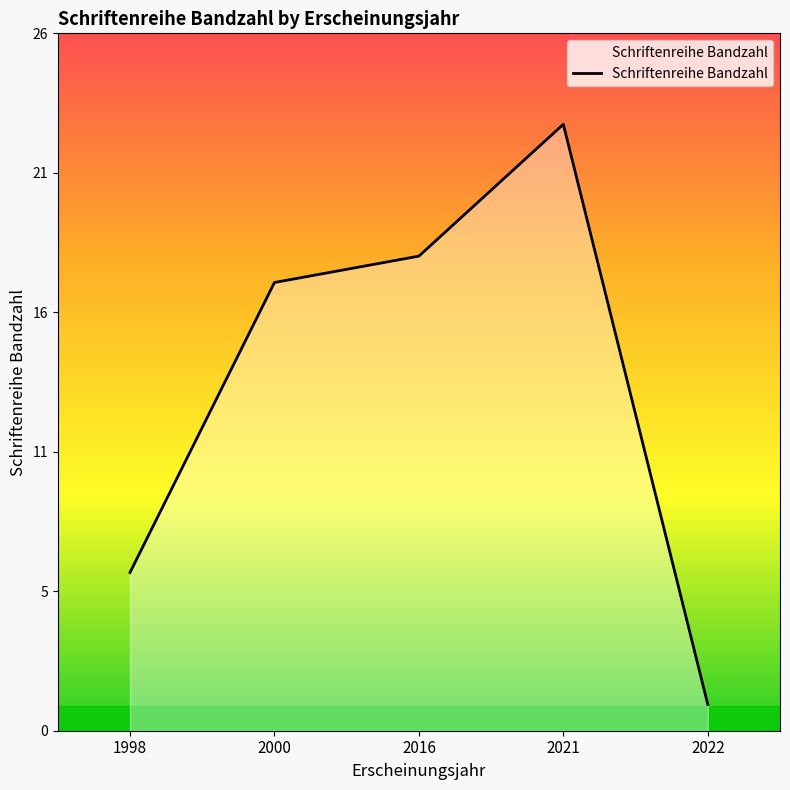

What is the minimum value shown in the chart?

1